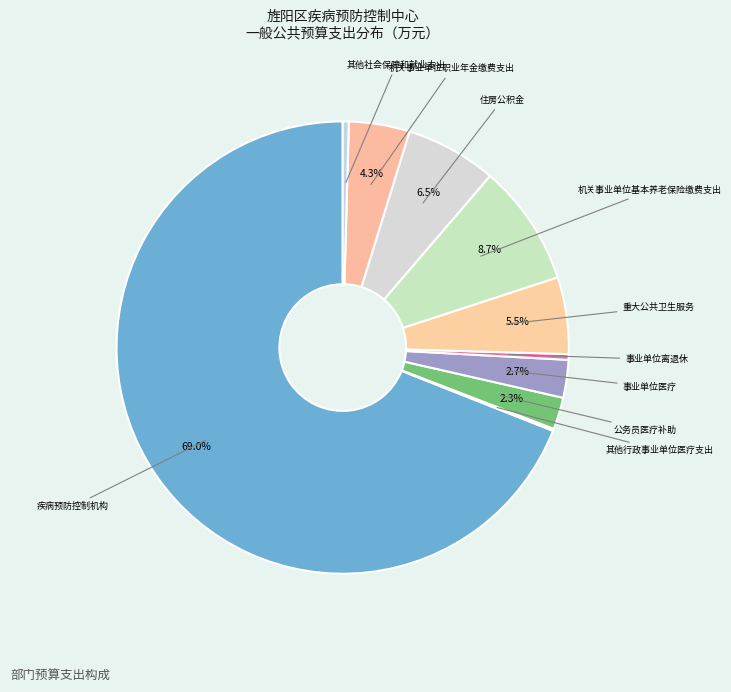

What is the largest slice in the pie chart?

疾病预防控制机构